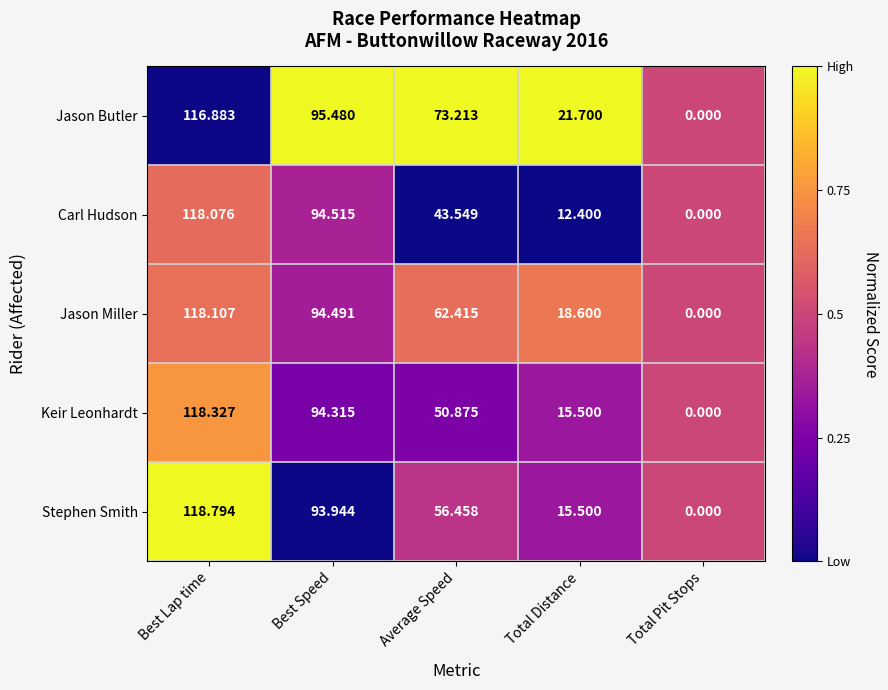

Where is Keir Leonhardt nearest to the value 59?

Average Speed